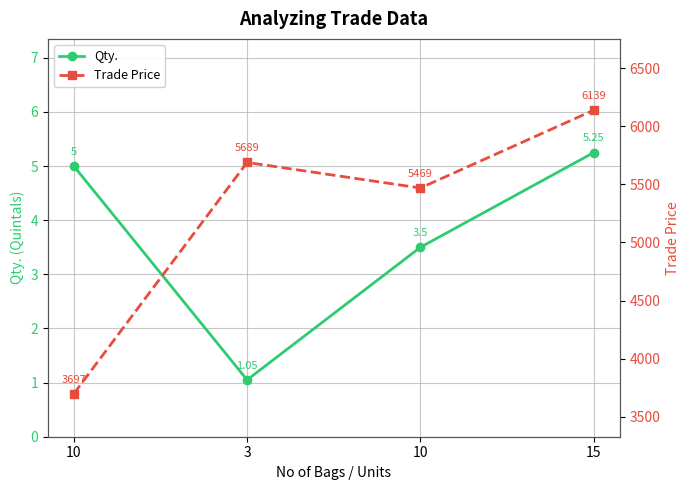

What is the average value of the Trade Price series?

5248.5